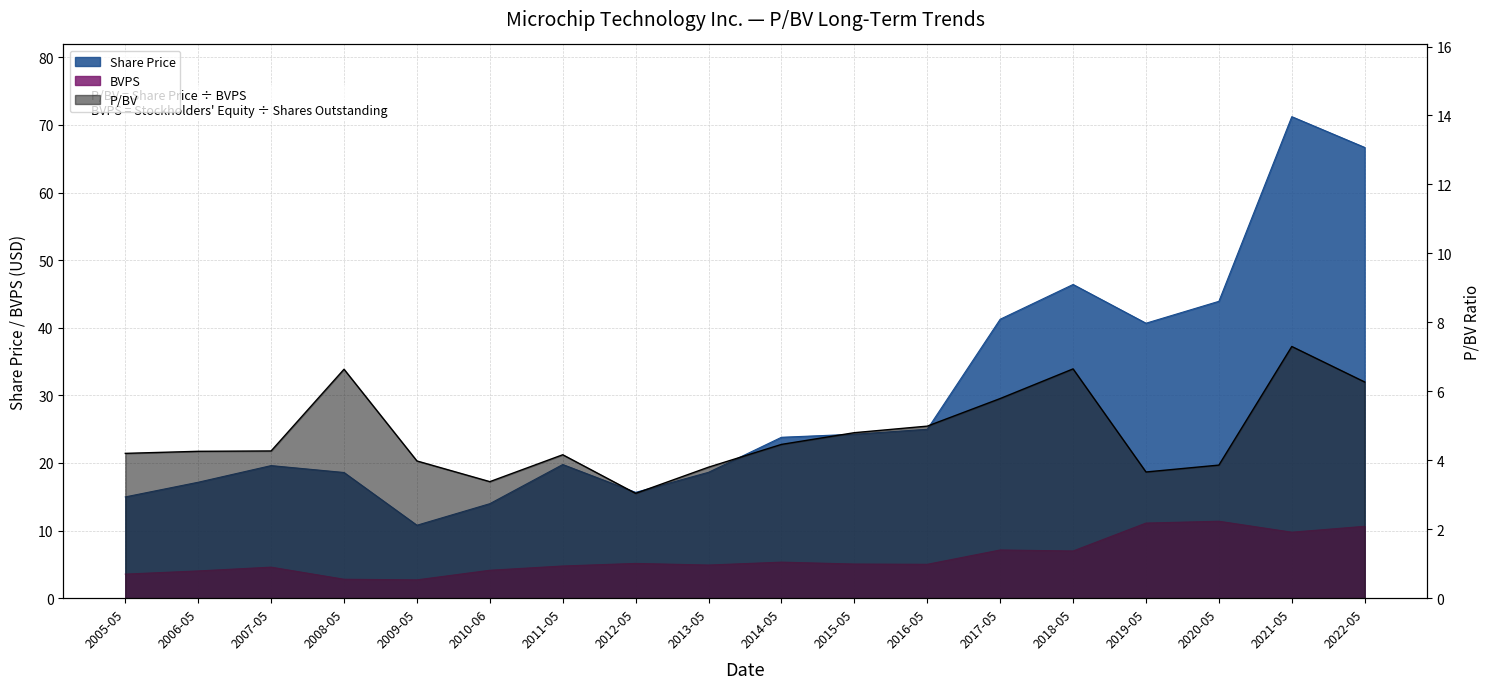

True or false: Share Price and BVPS cross at least once.

False